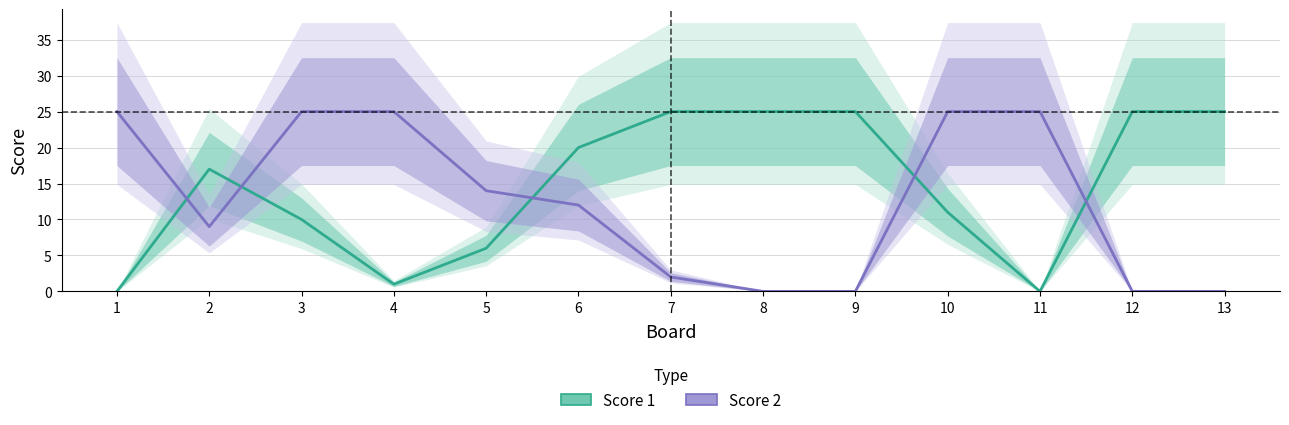

What is the value of the Score 1 point at the 7th from the left?

25